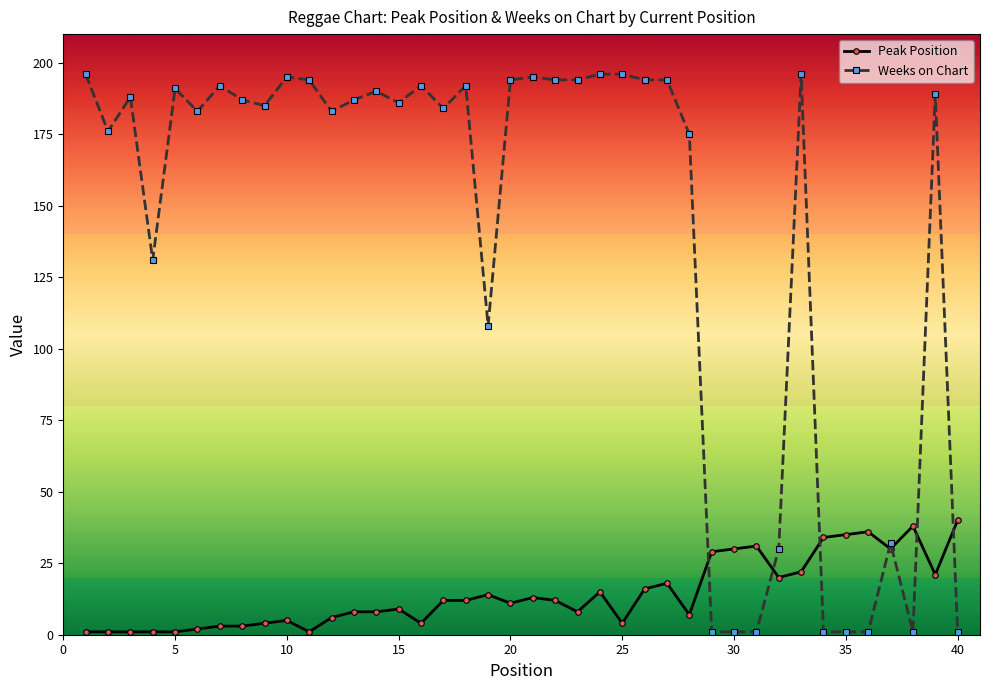

Count the number of categories in the chart.

40